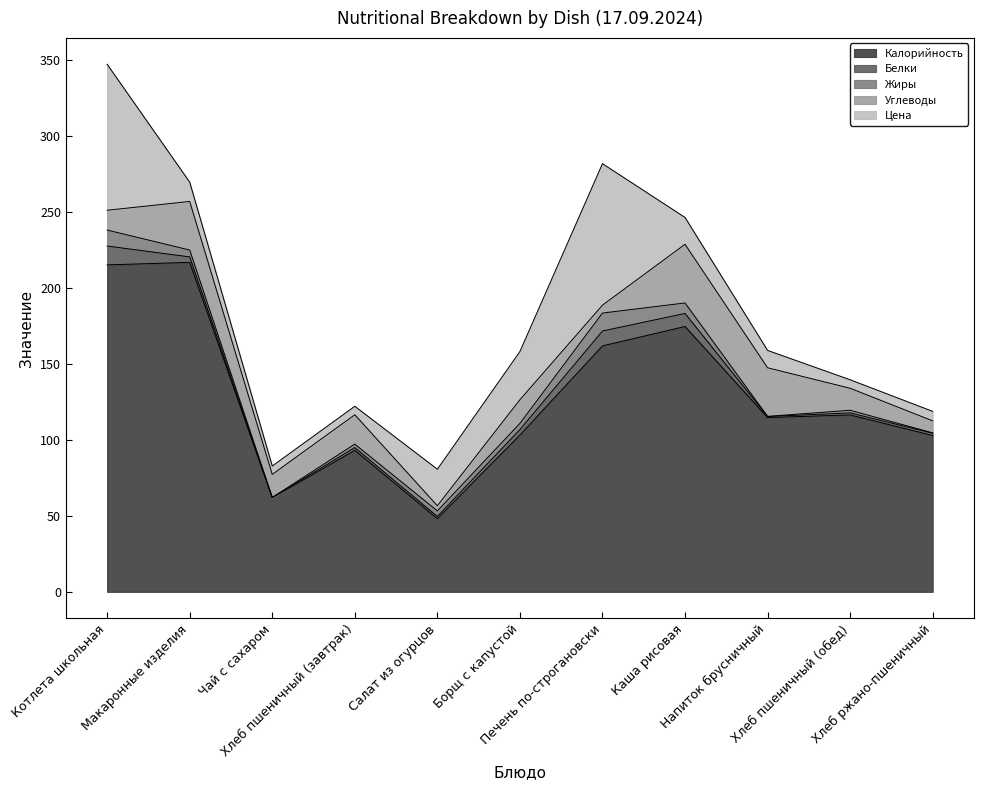

The Белки series shows 5.5 at Макаронные изделия. True or false?

False